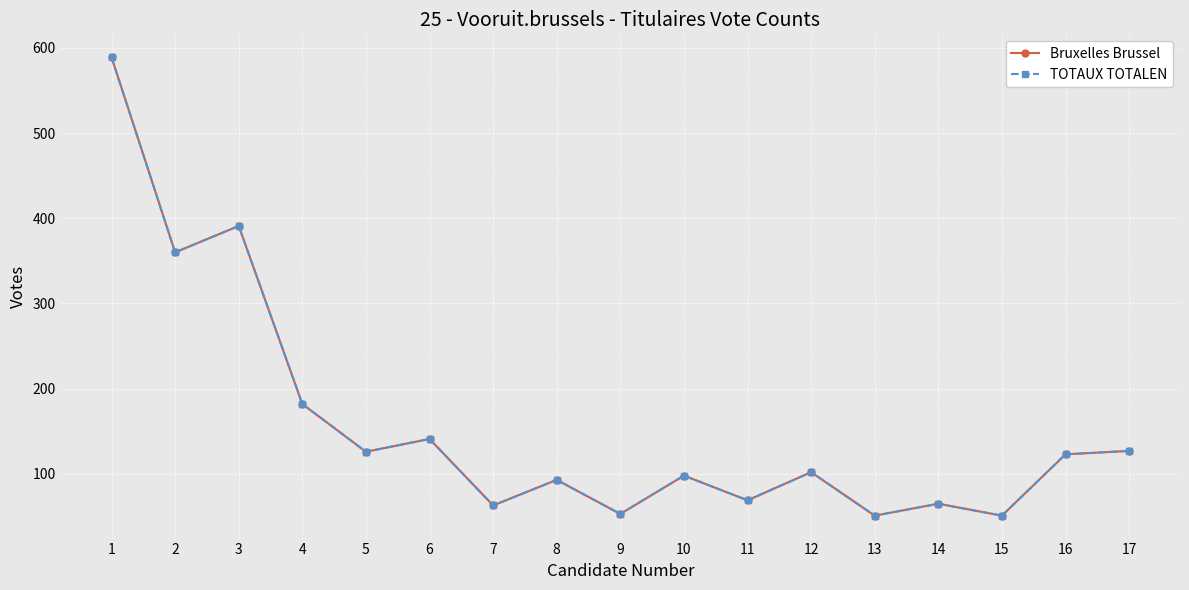

In Bruxelles Brussel, how many points are higher than both neighbors (excluding endpoints)?

6